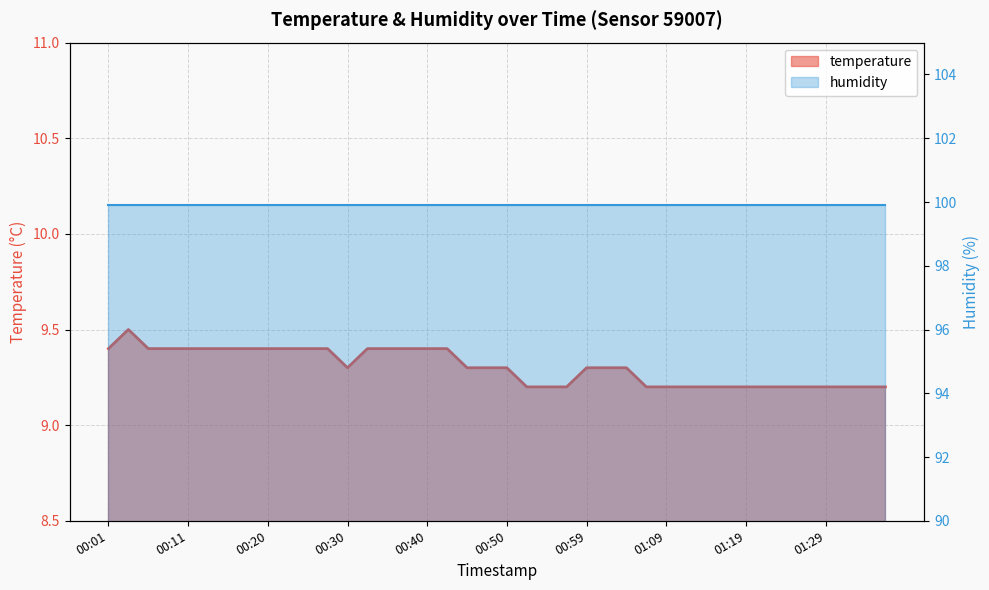

What is the minimum value shown in the chart?

9.2